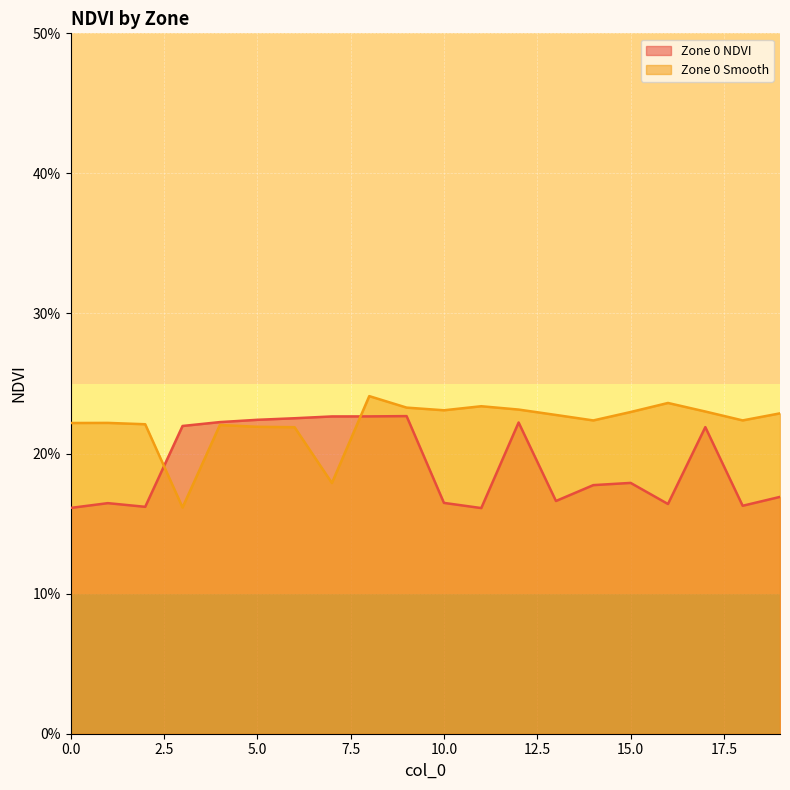

What is the value of the Zone 0 NDVI point at the 19th from the left?

0.2